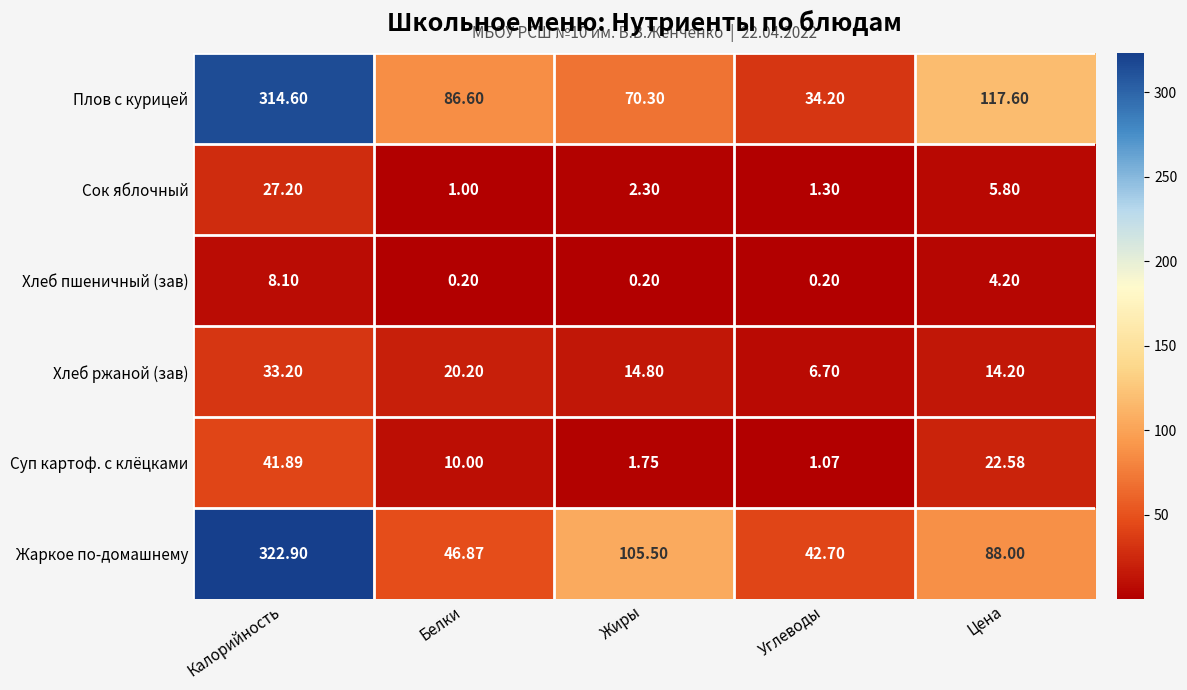

Which series has the widest spread of values?

Плов с курицей